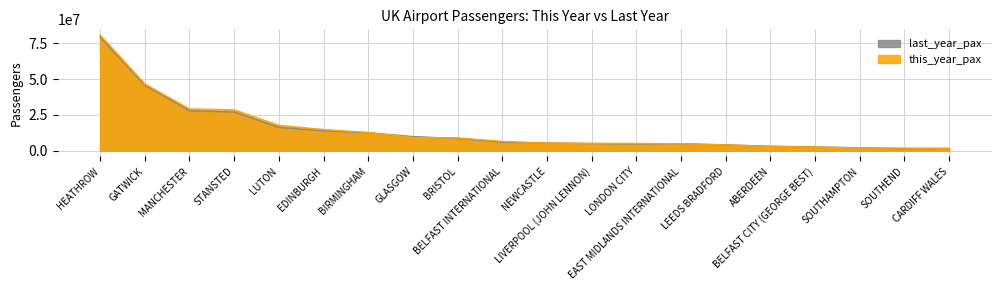

What is the maximum value for this_year_pax?

80721494